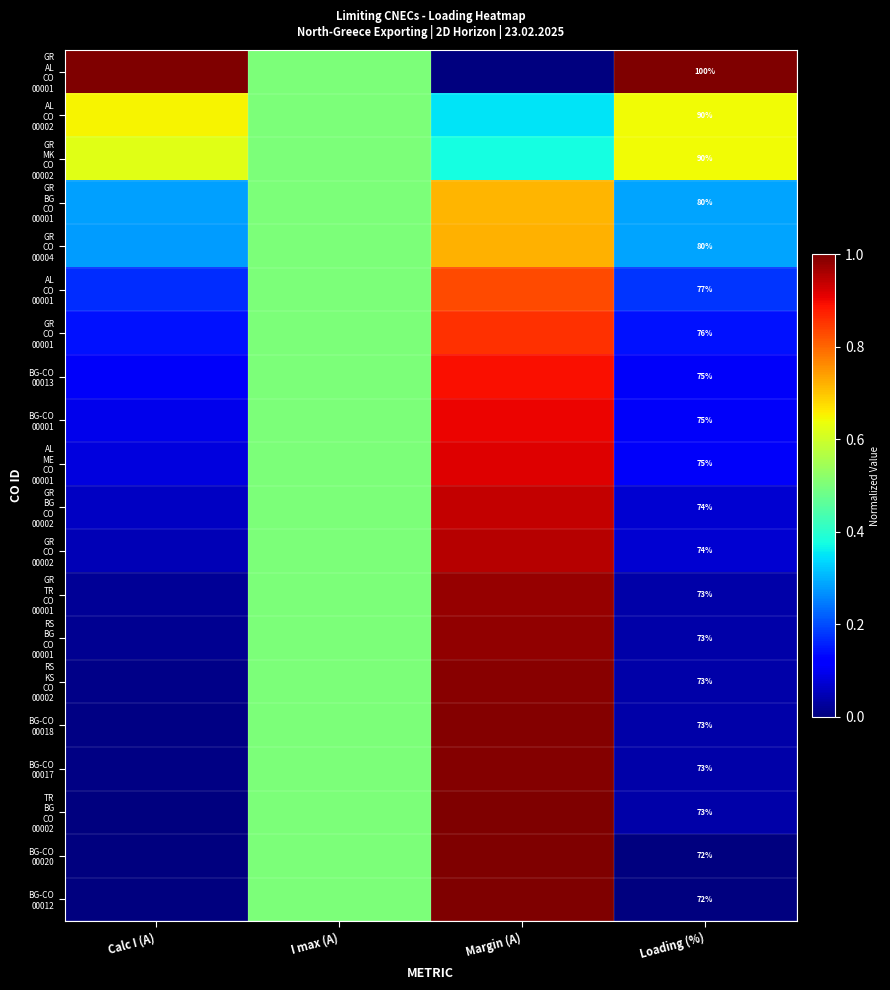

What is the total value across all series at Calc I (A)?

3.6